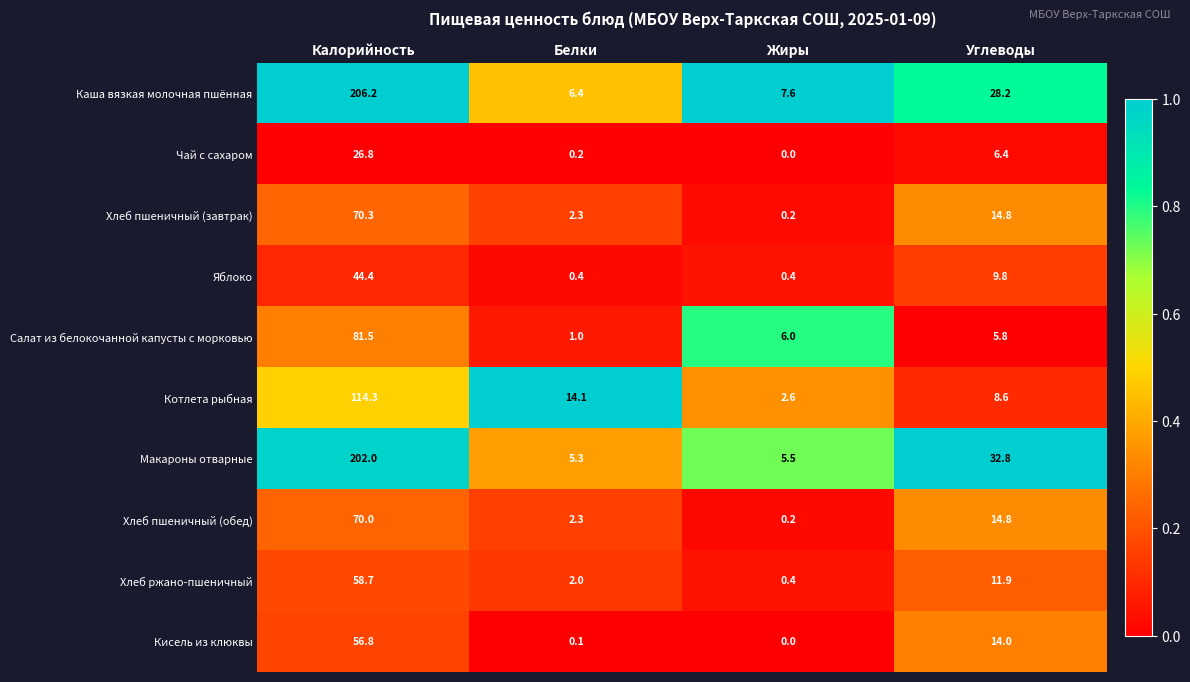

Which series has the widest spread of values?

Каша вязкая молочная пшённая